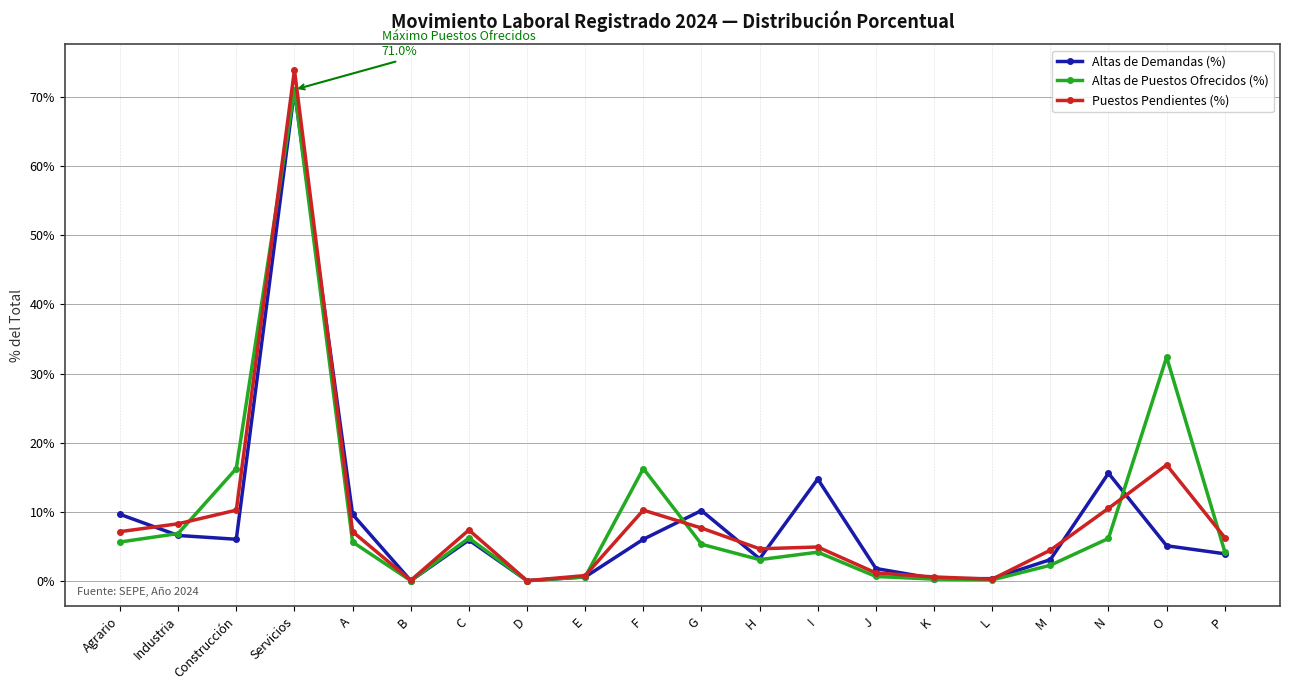

The value of Altas de Demandas (%) at Construcción is 9.0. True or false?

False